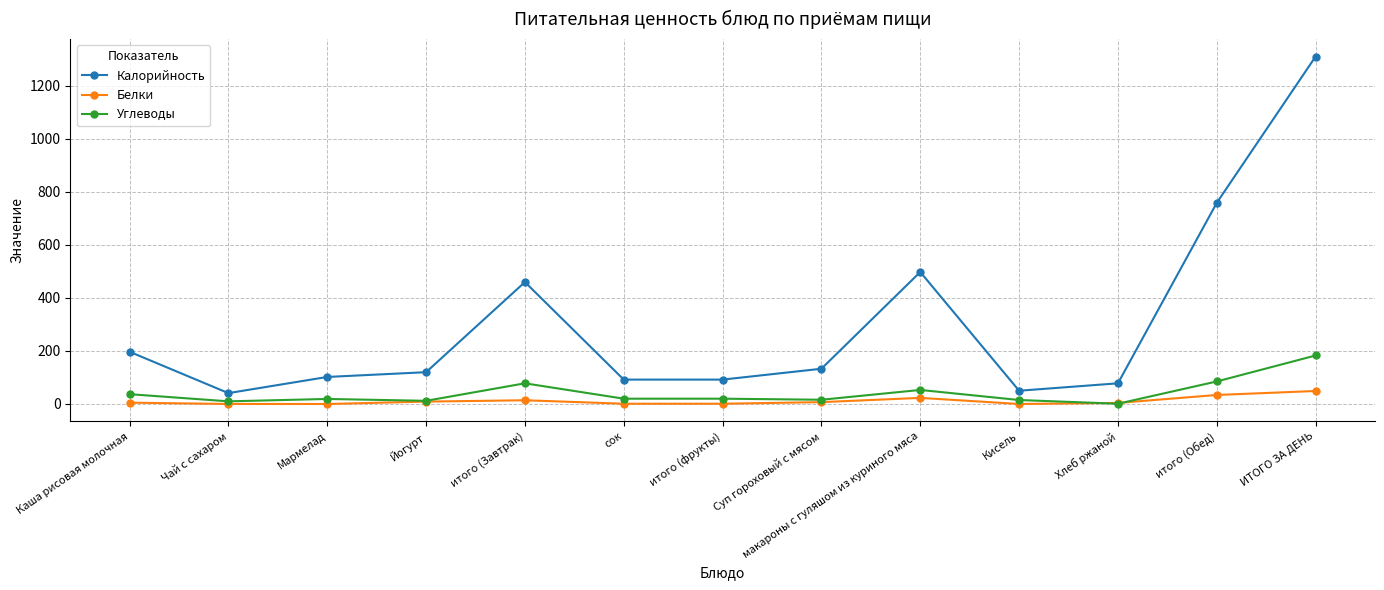

The value of Калорийность at макароны с гуляшом из куриного мяса is 183.9. True or false?

False